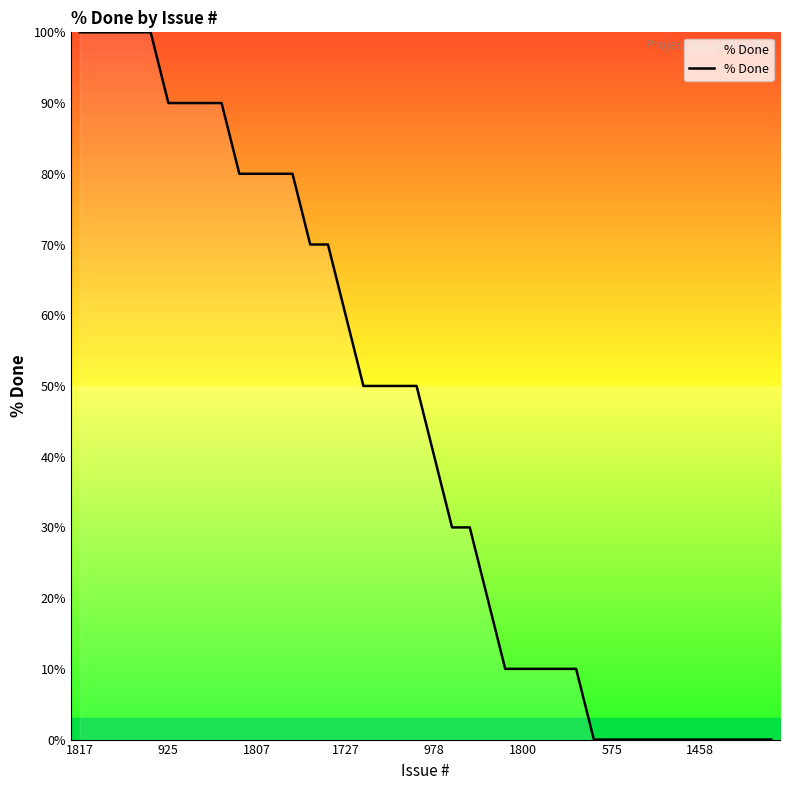

What is the maximum value shown in the chart?

100